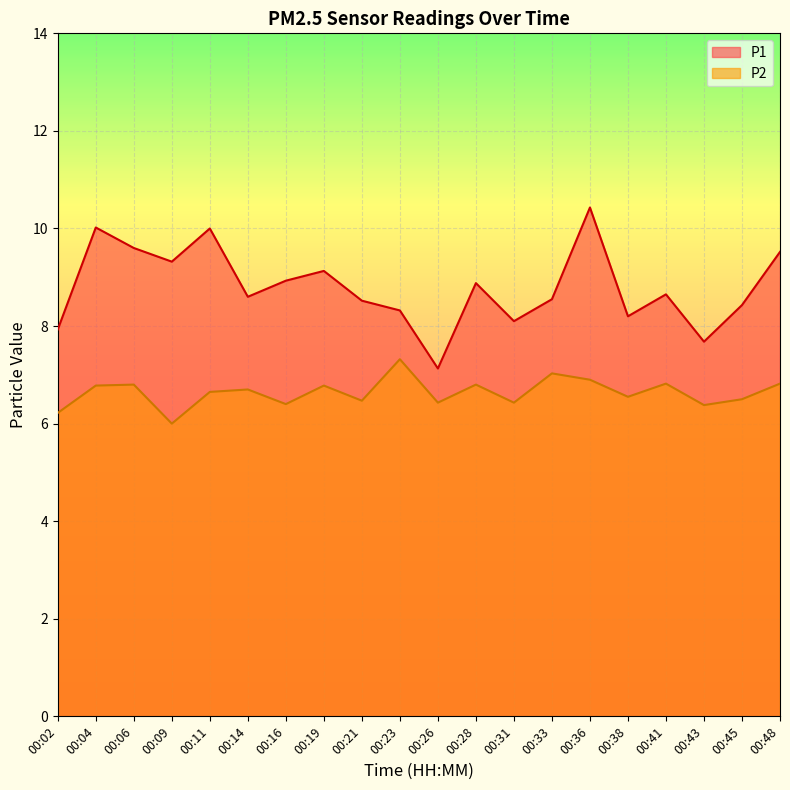

Which series has the largest total across all categories?

P1